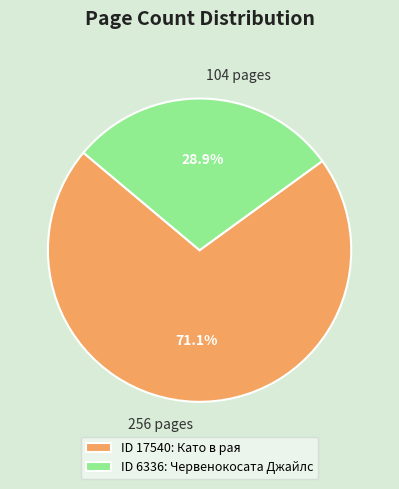

Does any single category account for the majority?

Yes